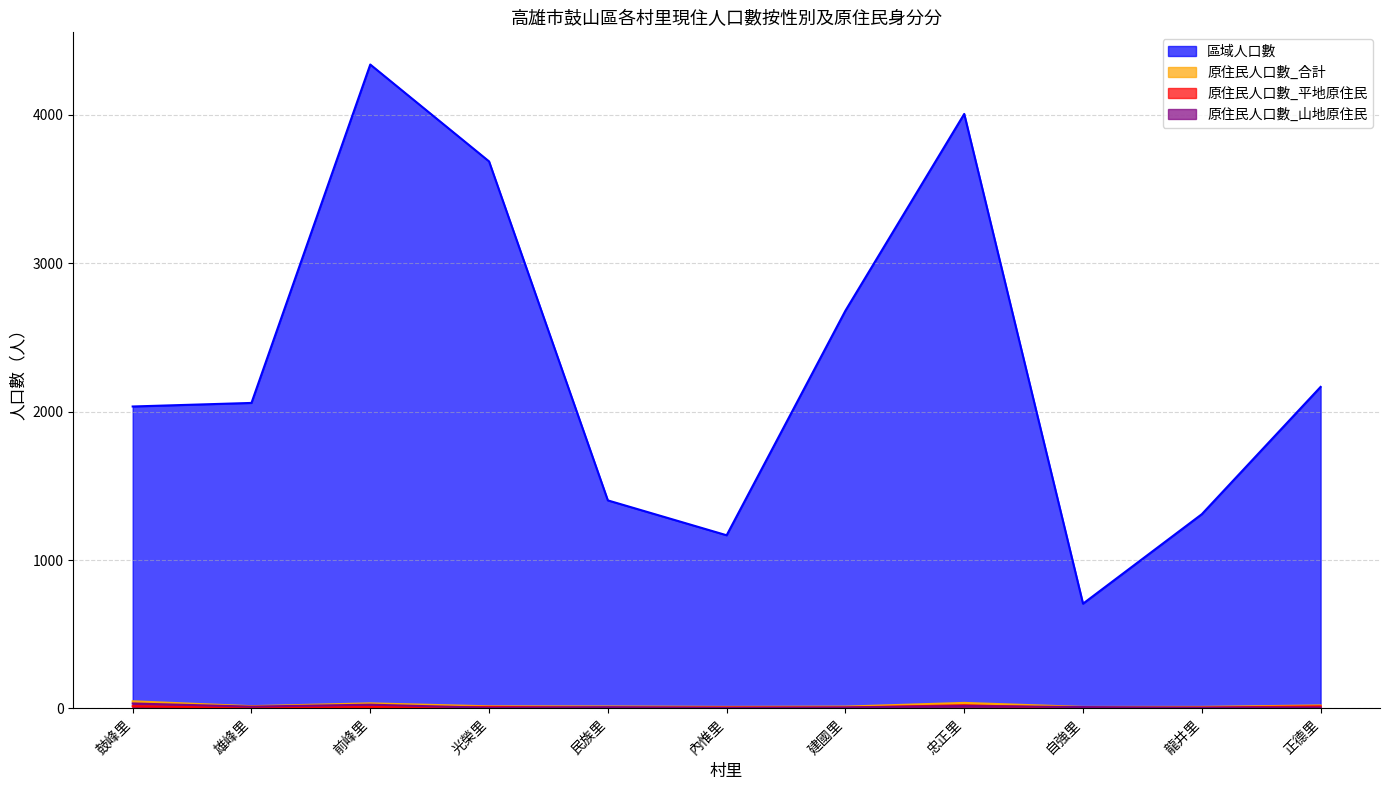

What is the greatest value displayed?

4340